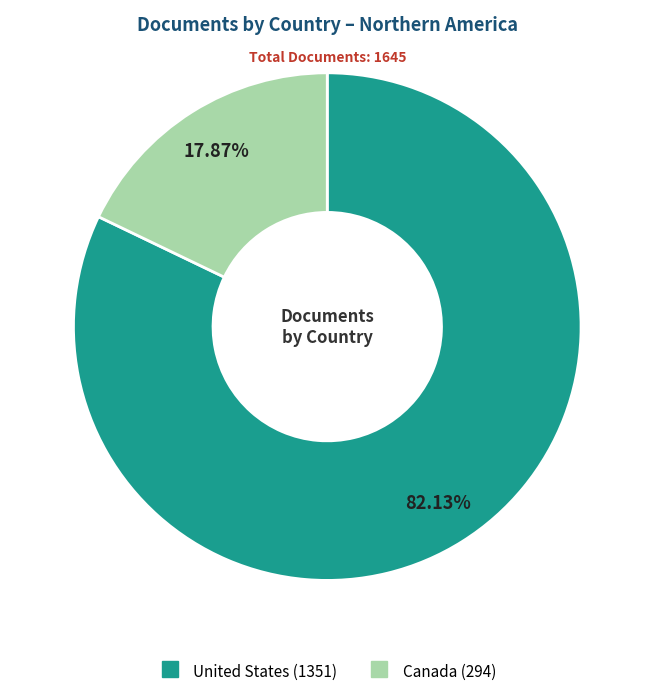

Approximately how many times larger is the value at United States compared to Canada?

4.6